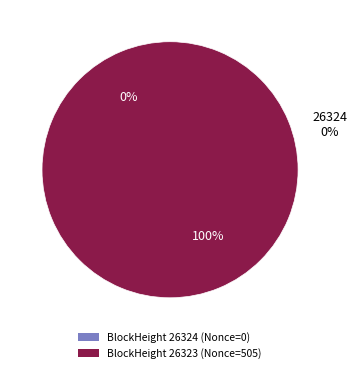

Which has a higher value, 26323 or 26324?

26323